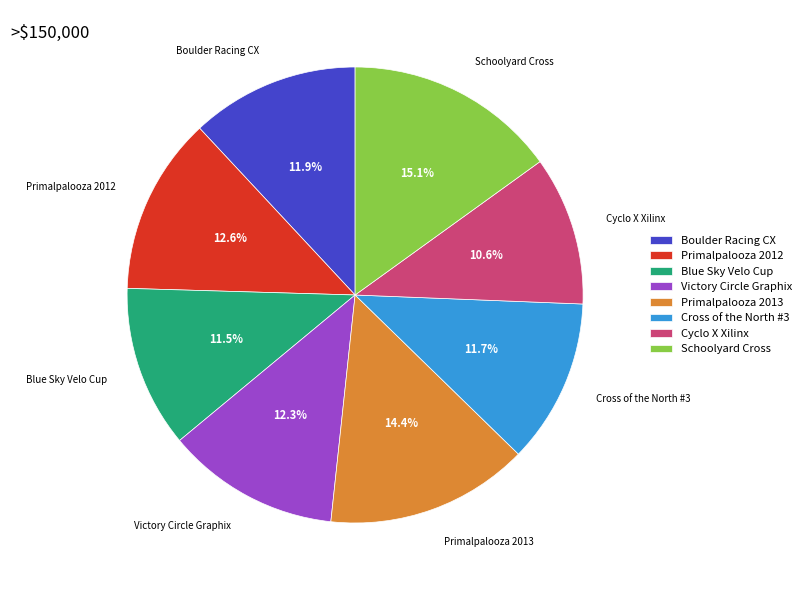

Which has a higher value, Victory Circle Graphix or Blue Sky Velo Cup?

Victory Circle Graphix